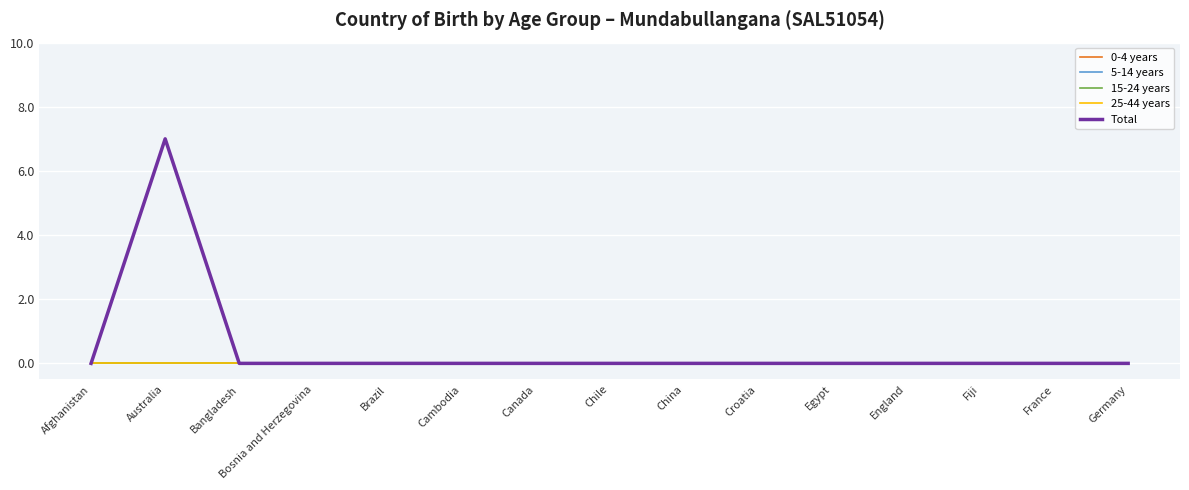

True or false: 5-14 years and 15-24 years intersect in this chart.

False